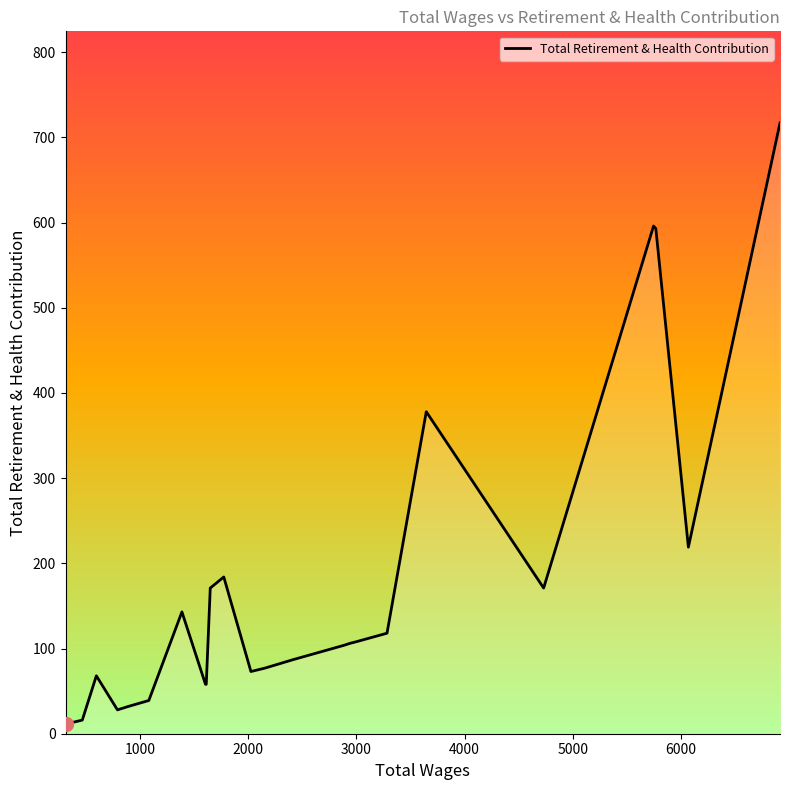

What is the maximum value shown in the chart?

717